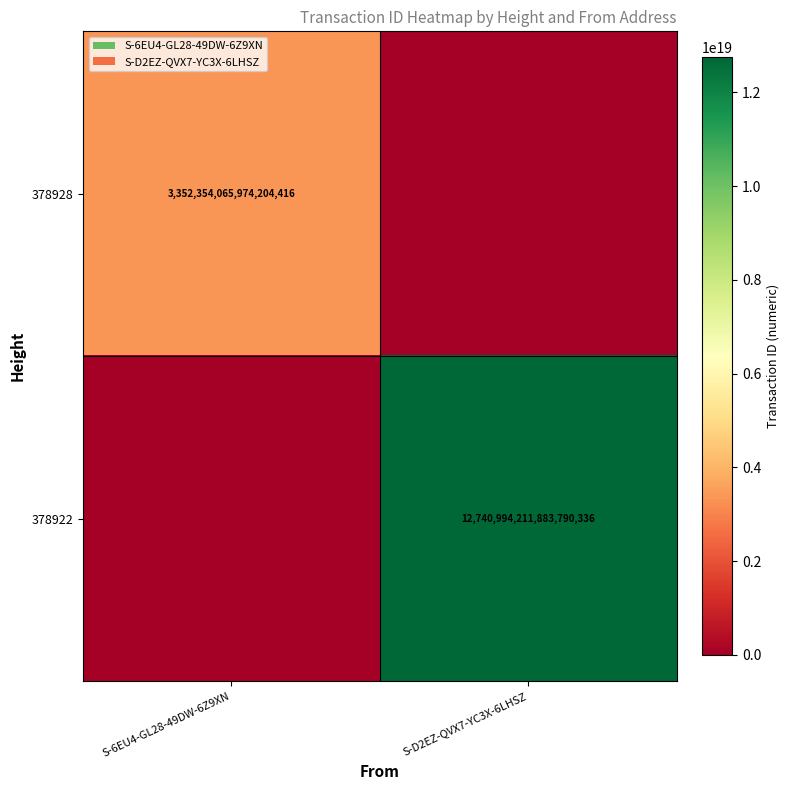

Which category has the highest value across all series?

S-D2EZ-QVX7-YC3X-6LHSZ